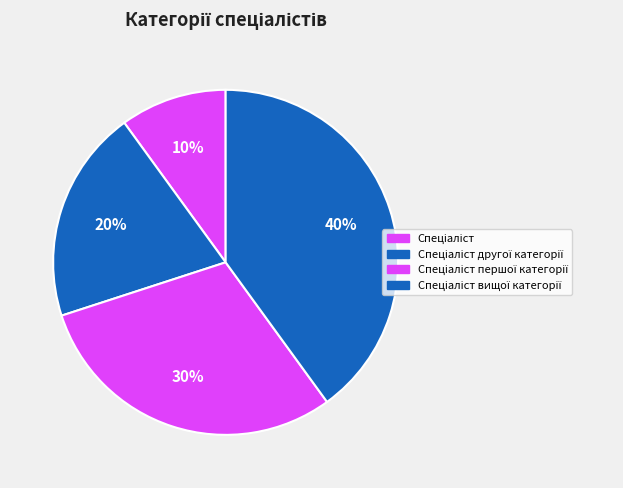

Does any single category account for the majority?

No